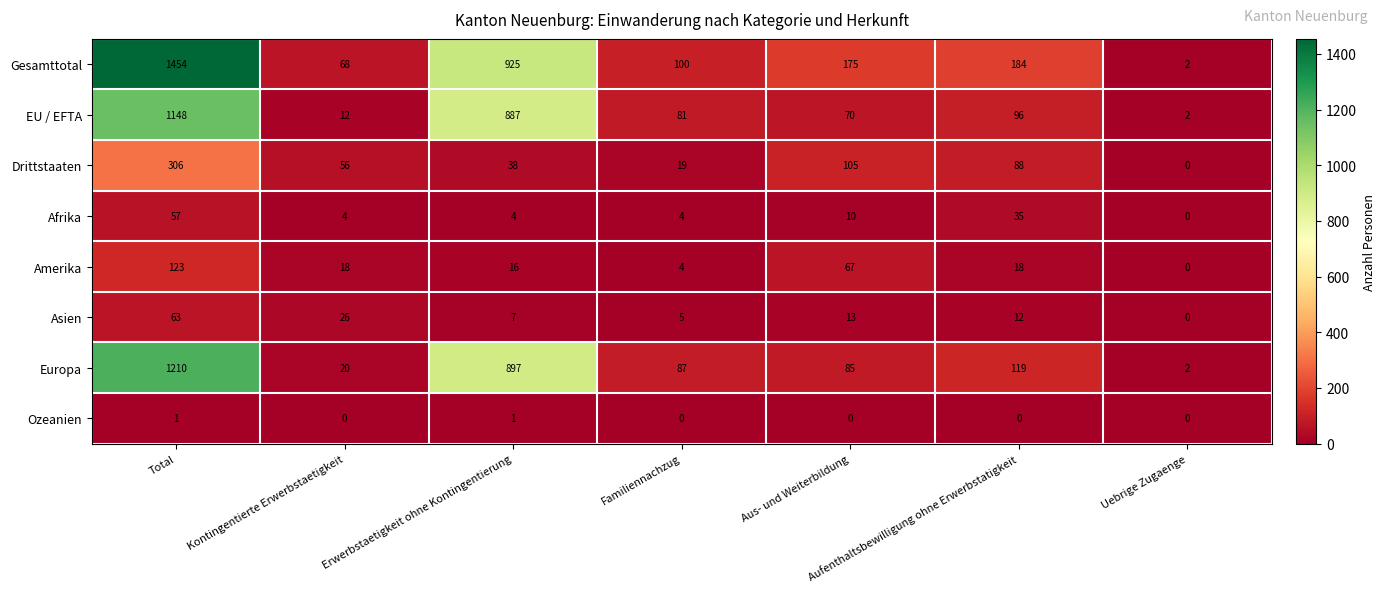

Which series changed the most between Familiennachzug and Aus- und Weiterbildung?

Drittstaaten